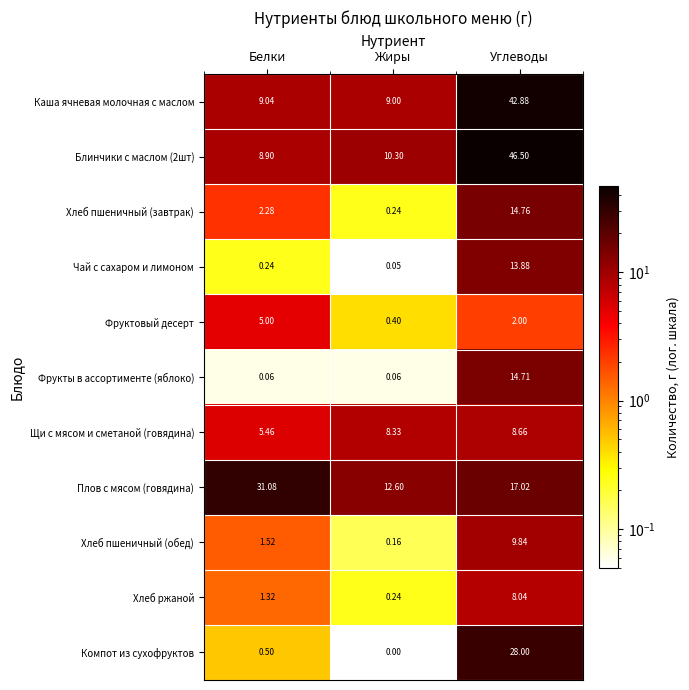

What is the difference between the highest and lowest values at Углеводы?

44.5